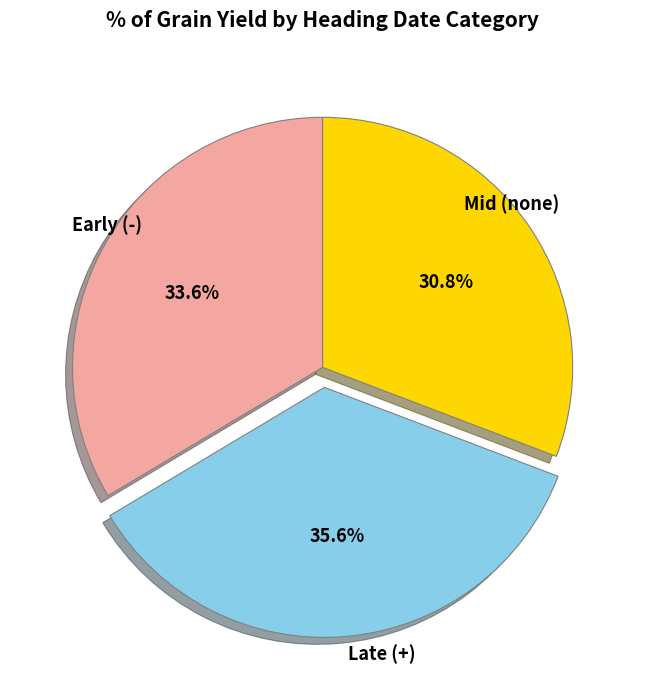

Count the number of slices in the pie.

3